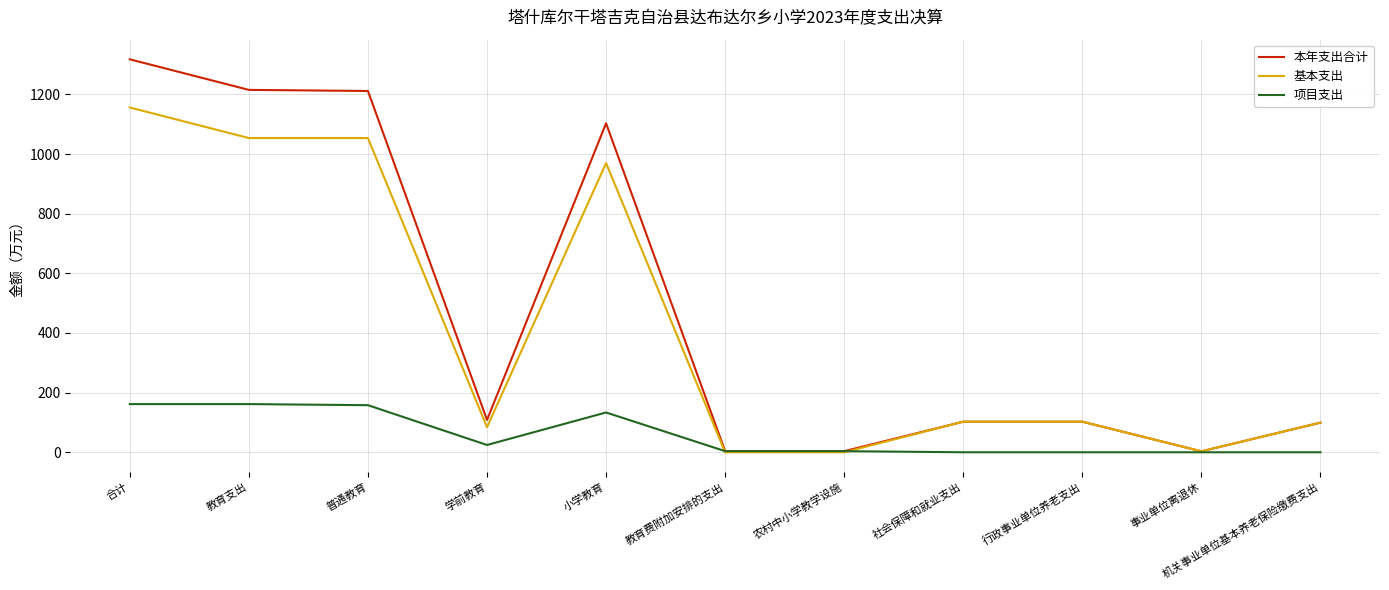

How many lines are shown in the chart?

3